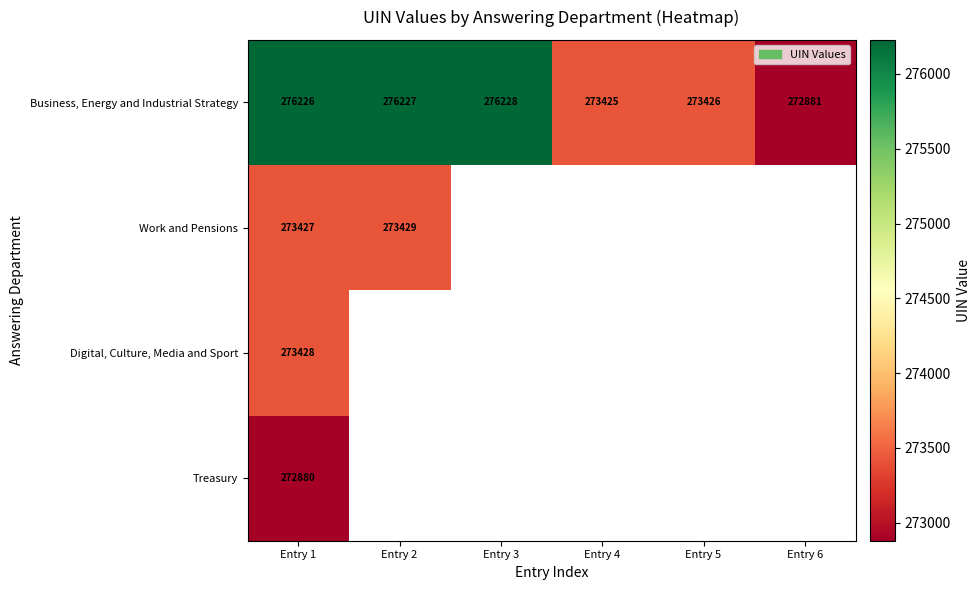

True or false: Work and Pensions has a value of 273427 at Entry 1.

True